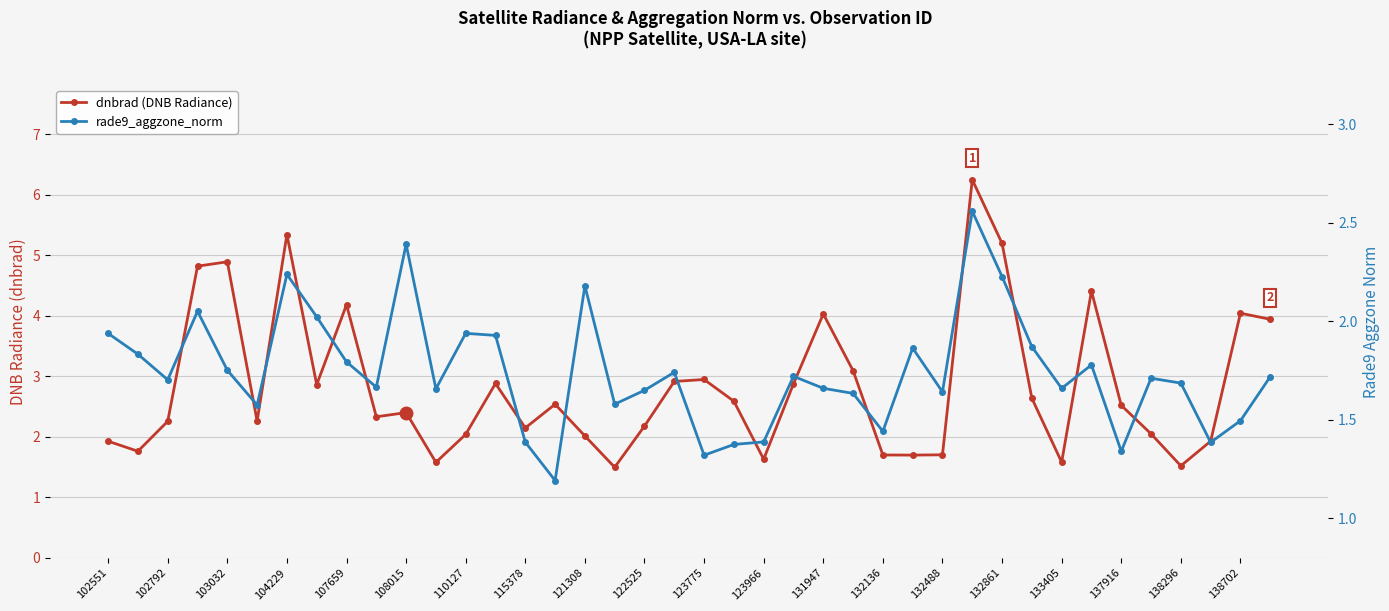

Which series ends up on top after the final intersection of rade9_aggzone_norm and dnbrad (DNB Radiance)?

dnbrad (DNB Radiance)